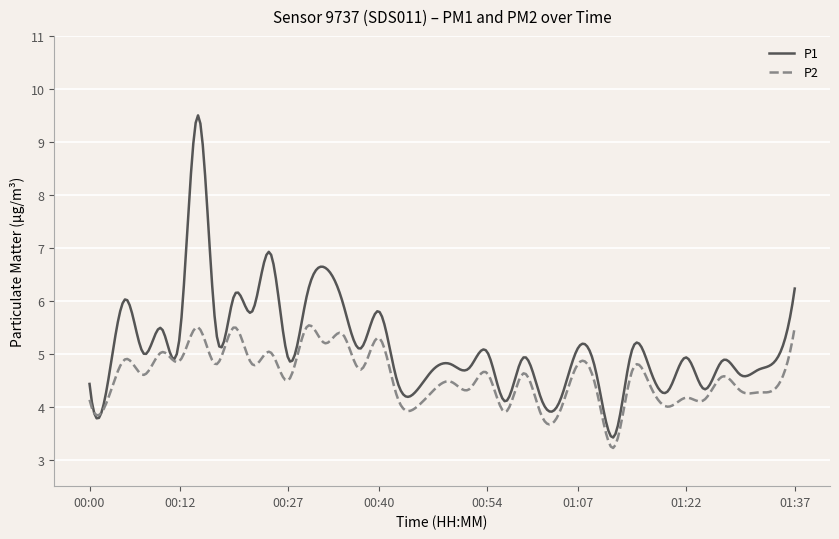

Does the chart display data point markers on the line(s)?

No